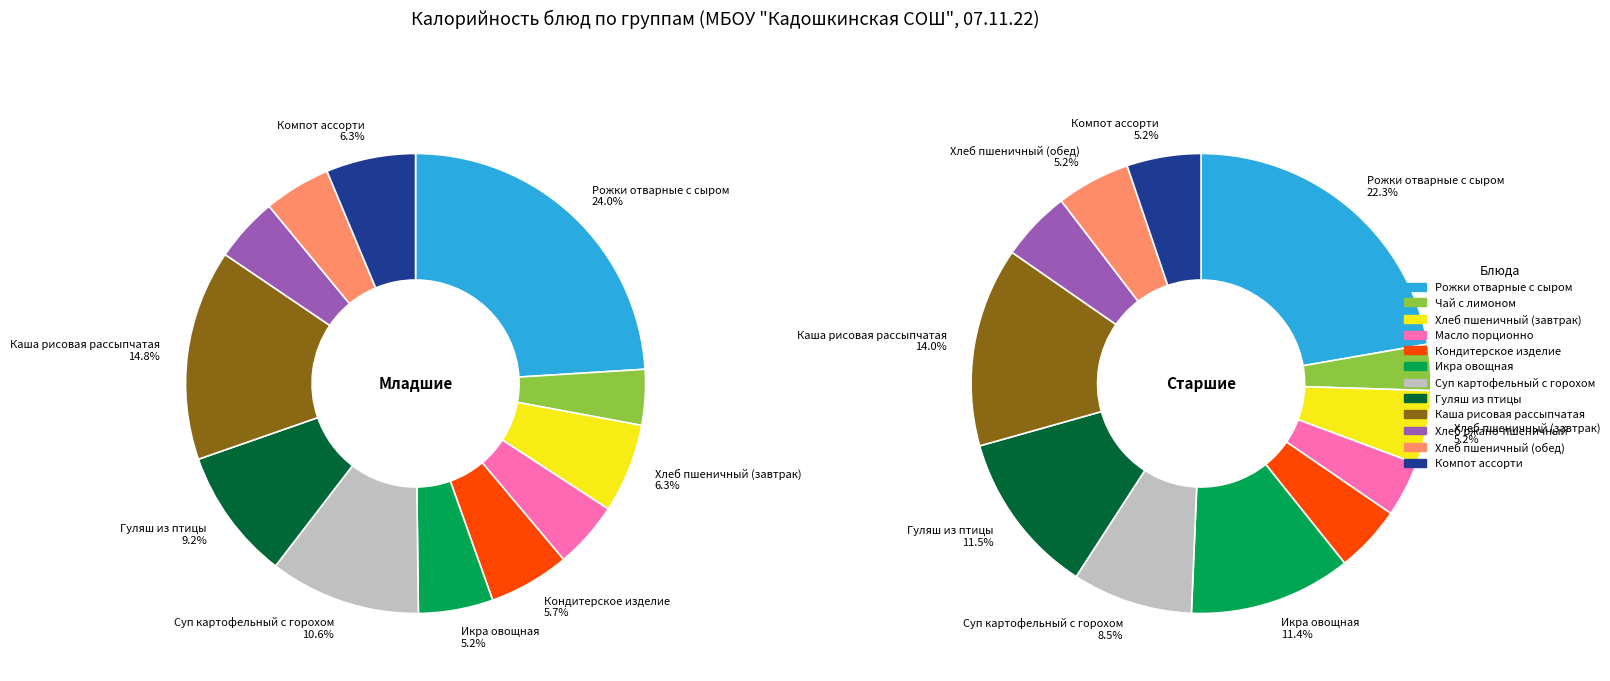

How many slices are in this pie chart?

12